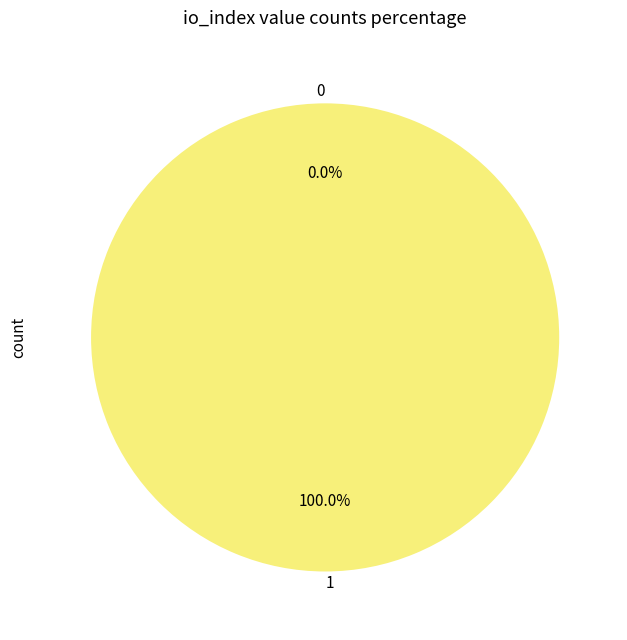

How many segments does this pie chart have?

2